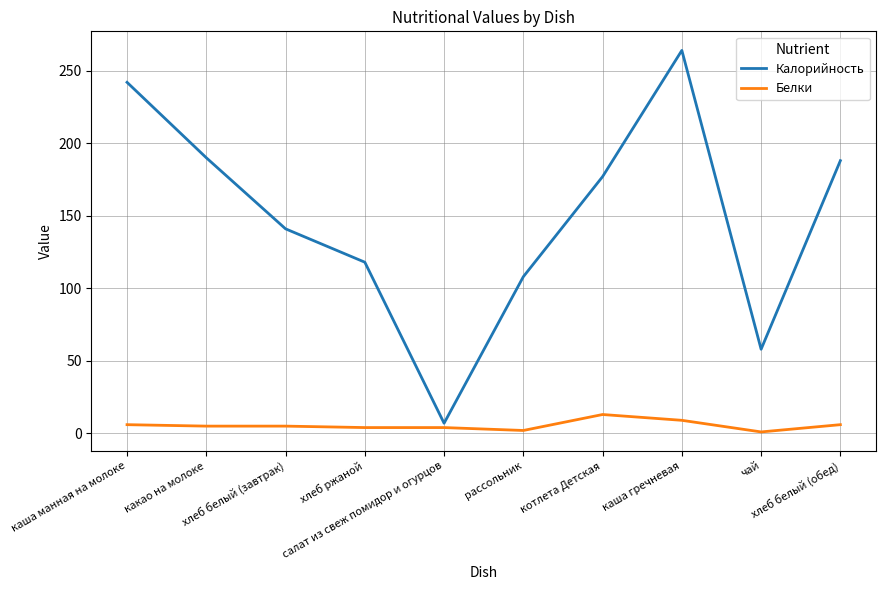

What is the minimum value shown in the chart?

1